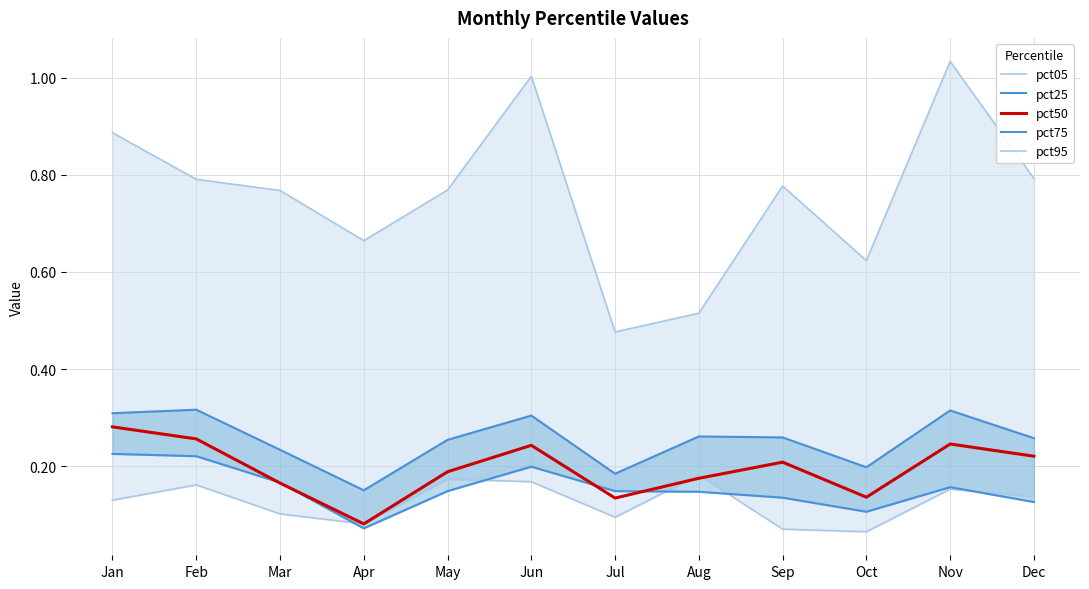

At which label is pct05 closest to 0?

Oct